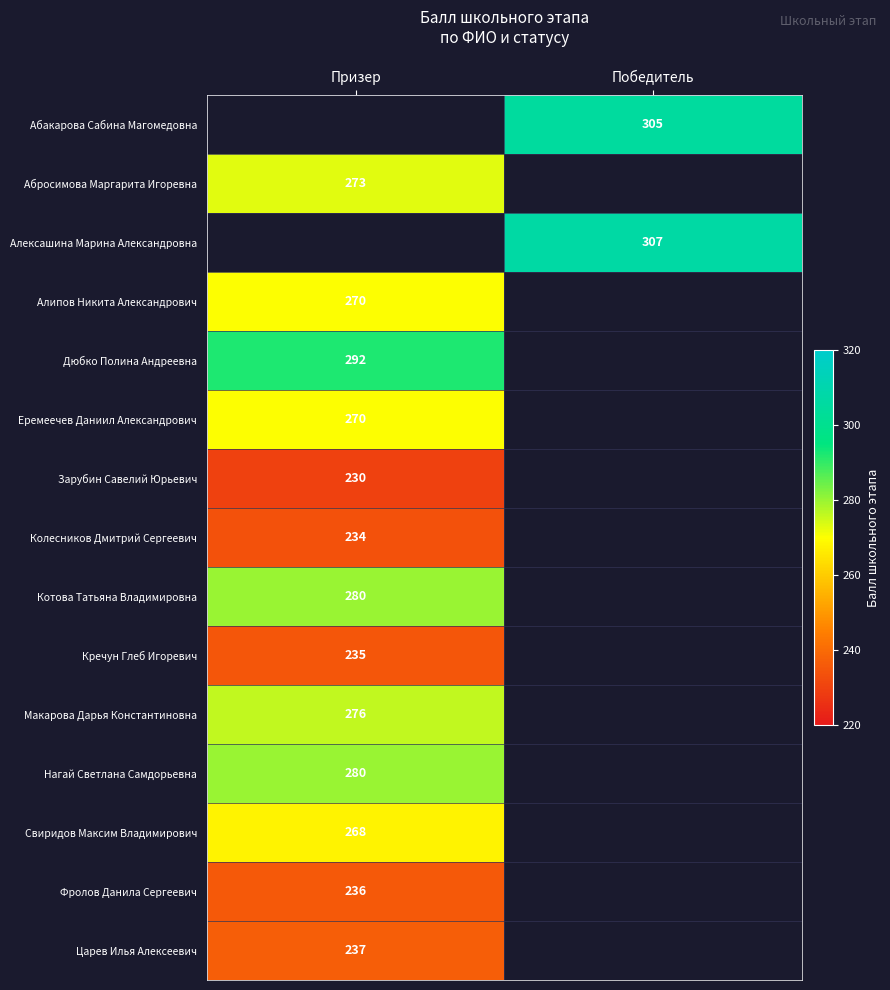

Is the value of Дюбко Полина Андреевна at Призер greater than the value of Зарубин Савелий Юрьевич at Призер?

Yes